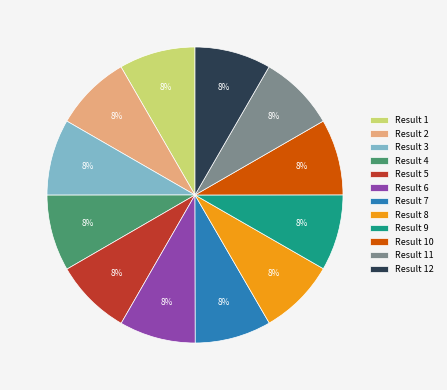

Count the number of slices in the pie.

12